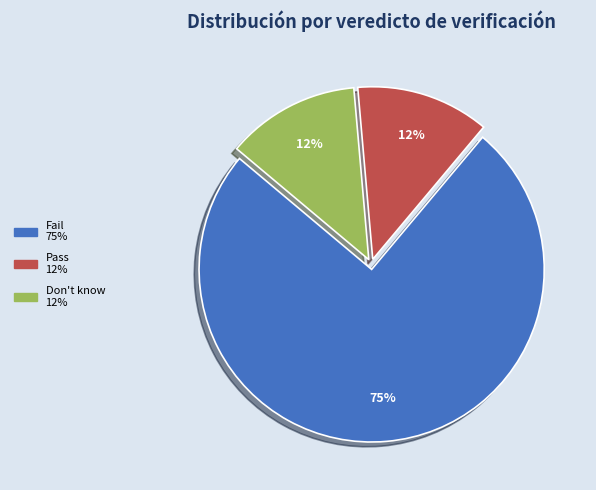

How many slices are in this pie chart?

3